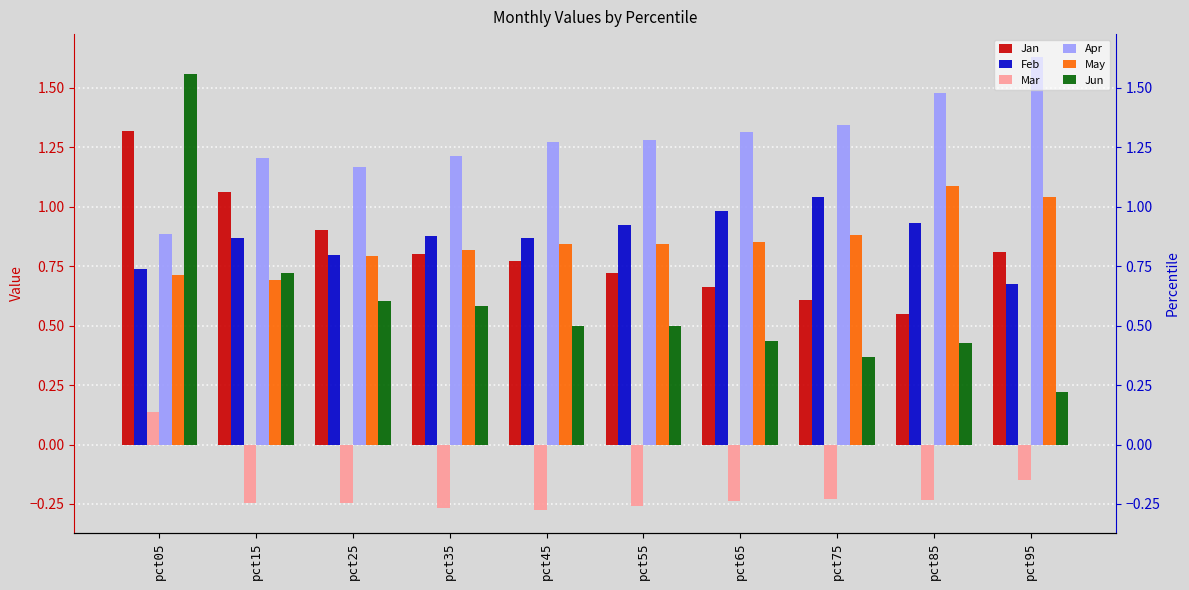

Which label corresponds to the smallest value in the chart?

pct45